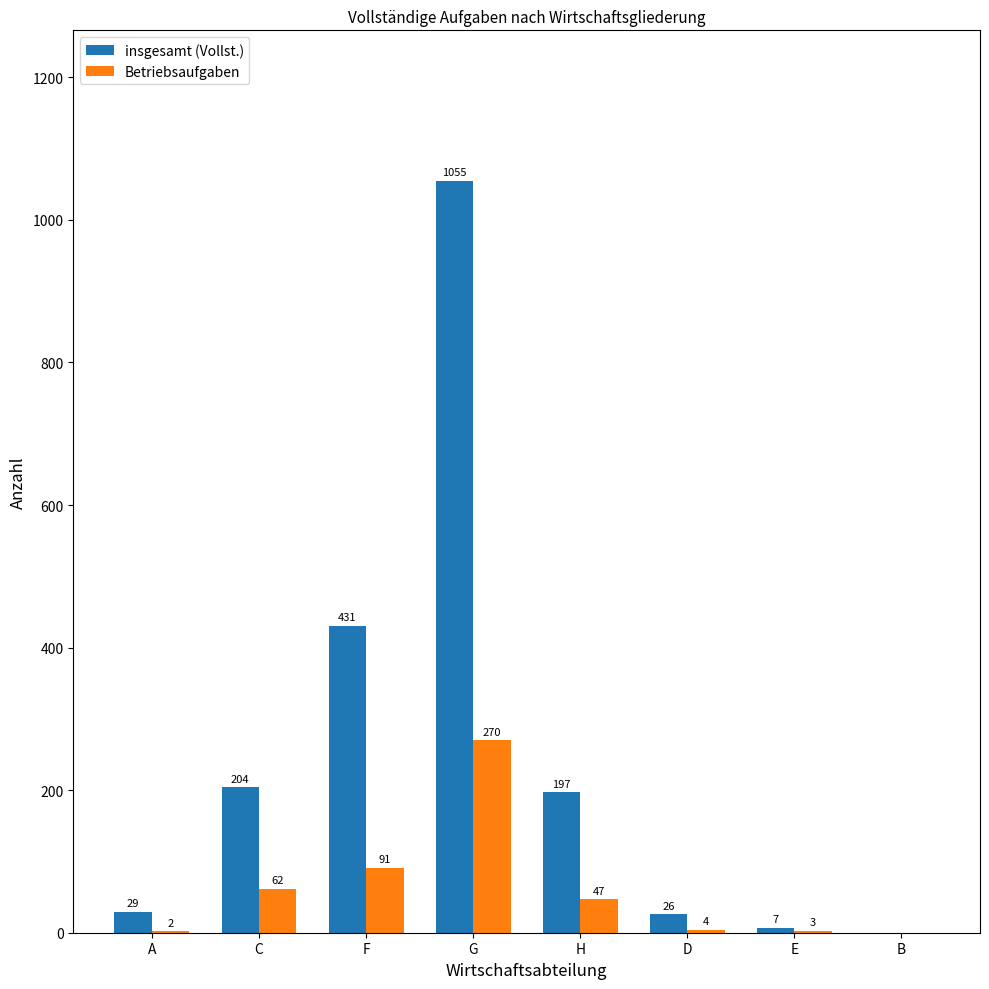

Reading right to left, what are all the values shown in this chart?

insgesamt (Vollst.): 0	7	26	197	1055	431	204	29
Betriebsaufgaben: 0	3	4	47	270	91	62	2